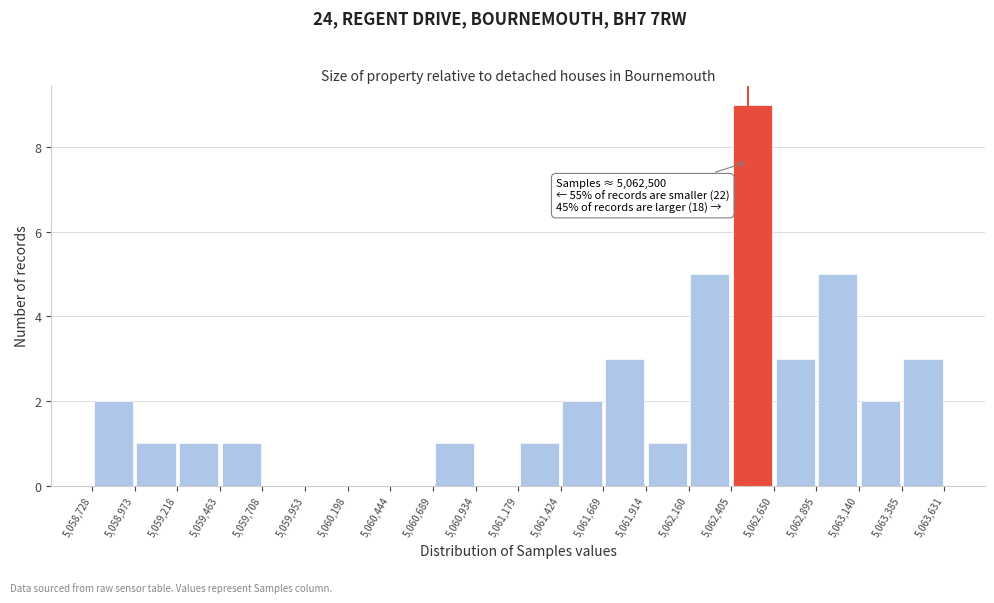

Which range on the x-axis has the tallest bar?

5,062,405 to 5,062,650